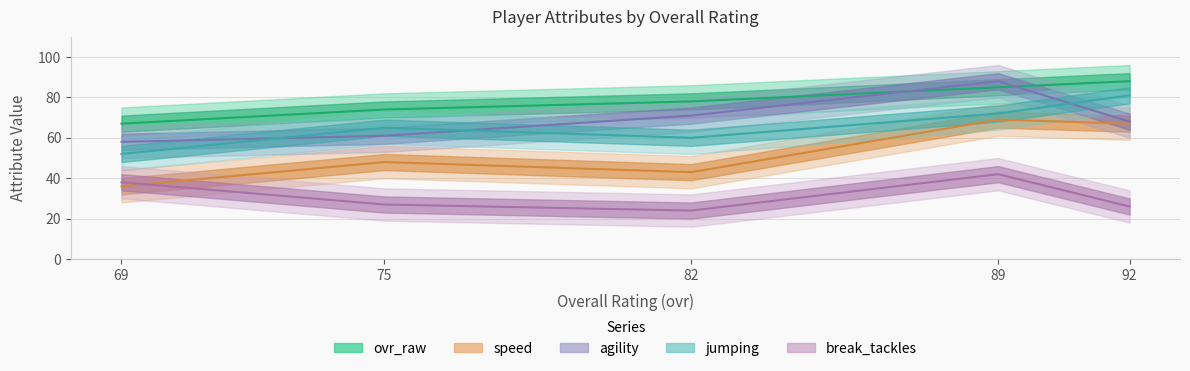

At which label does jumping first exceed 65?

92